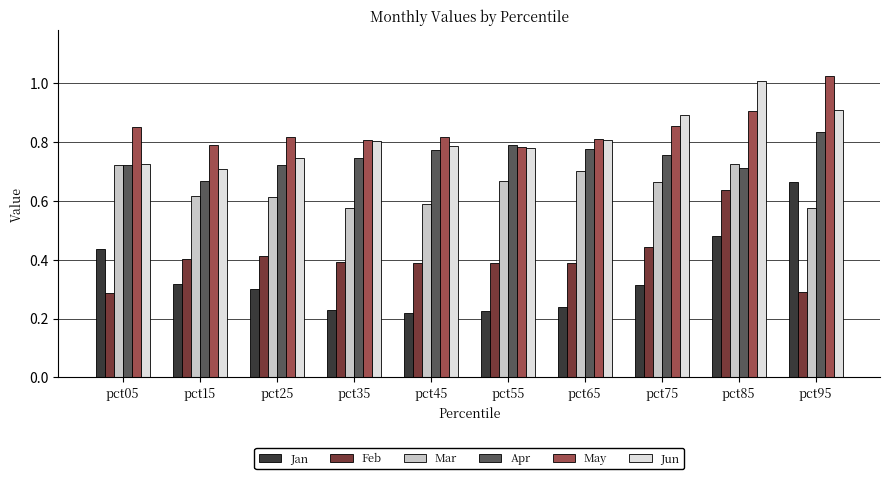

What is the sum of all Jan values?

3.4